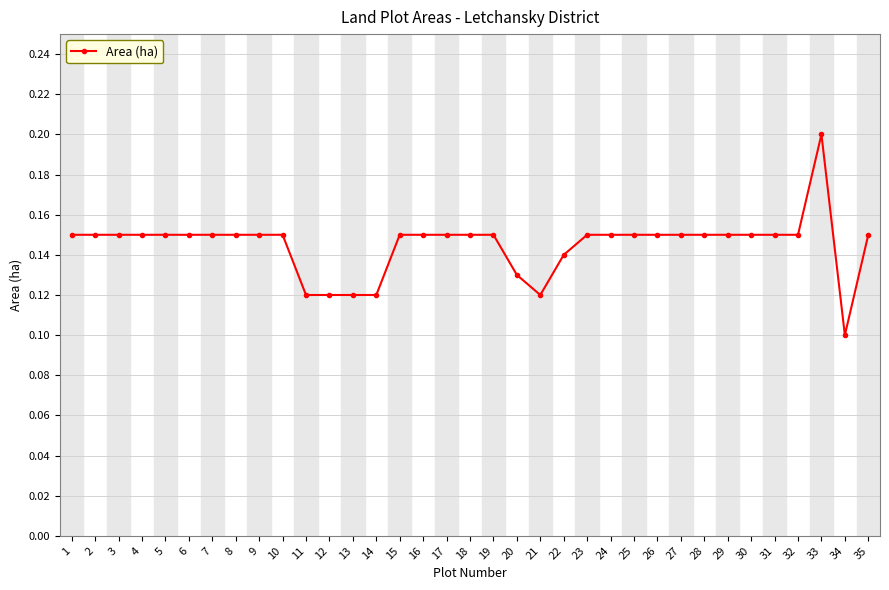

Count the number of data series in this chart.

1